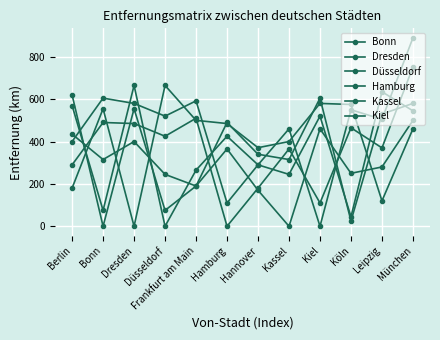

Reading left to right, transcribe all the data shown in this chart.

Bonn: 620	0	555	75	190	490	340	315	605	25	530	580
Dresden: 180	555	0	665	500	485	371	400	580	575	120	460
Düsseldorf: 570	75	665	0	265	425	290	245	520	45	635	545
Hamburg: 290	490	485	425	510	0	180	365	110	465	370	752
Kassel: 435	315	400	245	190	365	170	0	460	250	280	500
Kiel: 400	605	580	520	592	110	290	460	0	550	505	890